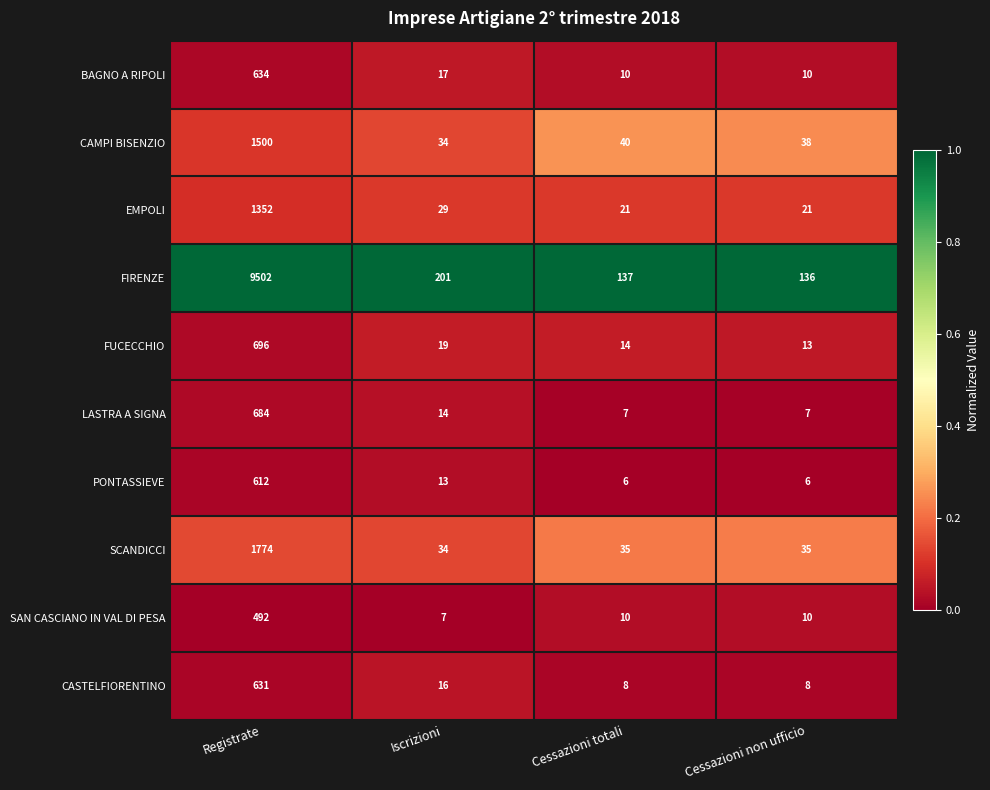

What is the spread (max minus min) of values at Cessazioni non ufficio?

130